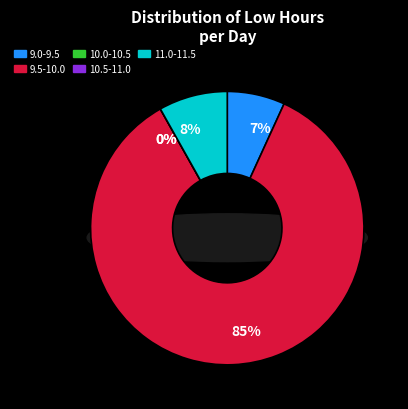

The Thu 10 slice represents 22% of the pie. True or false?

False